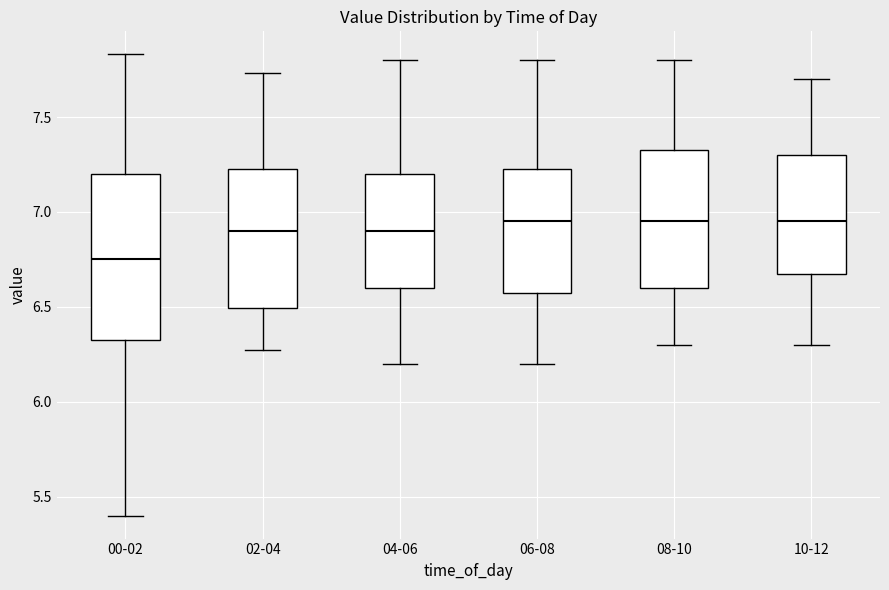

Which box's median line is the lowest?

00-02